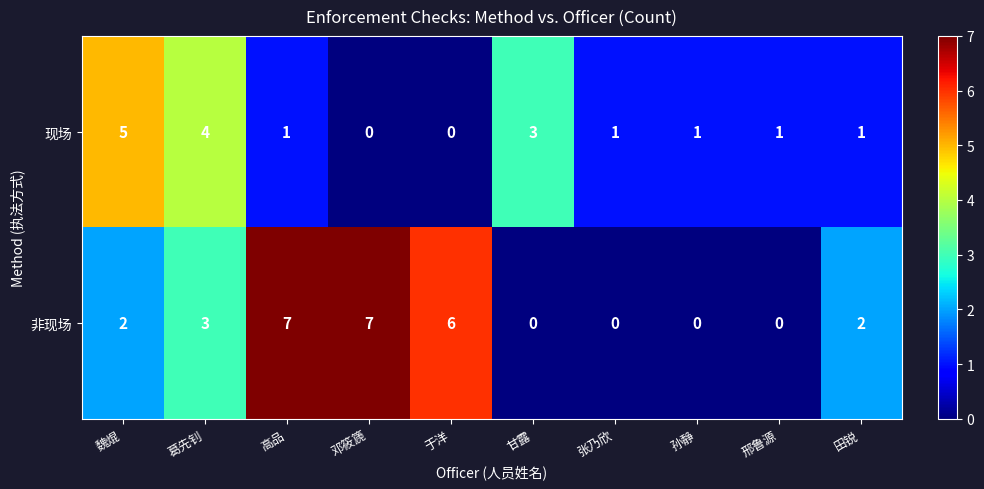

At which category is the sum across all series the highest?

高品